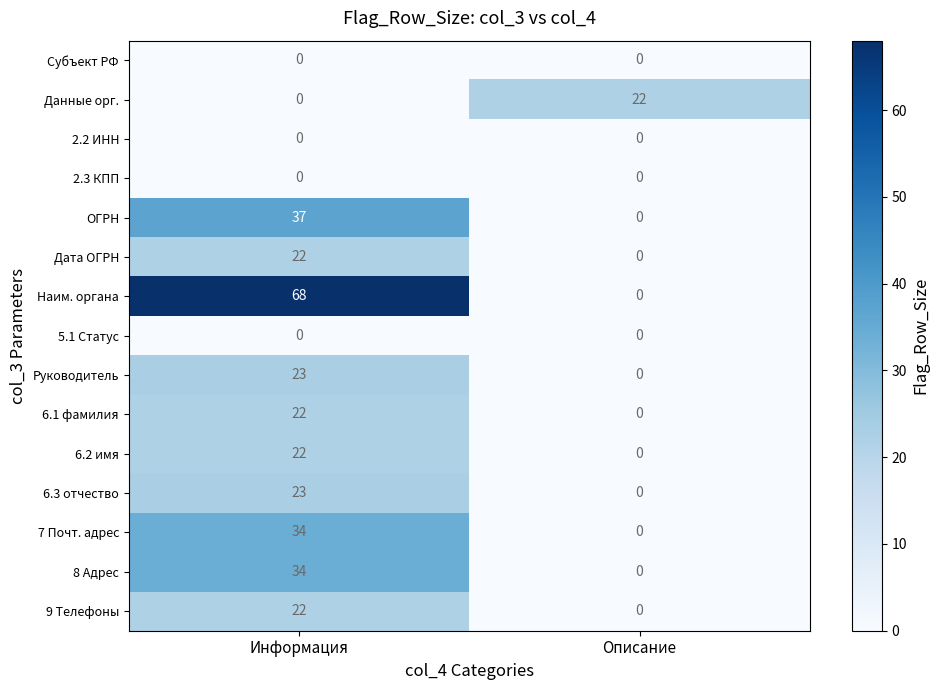

At which label does Дата ОГРН reach its minimum?

Описание